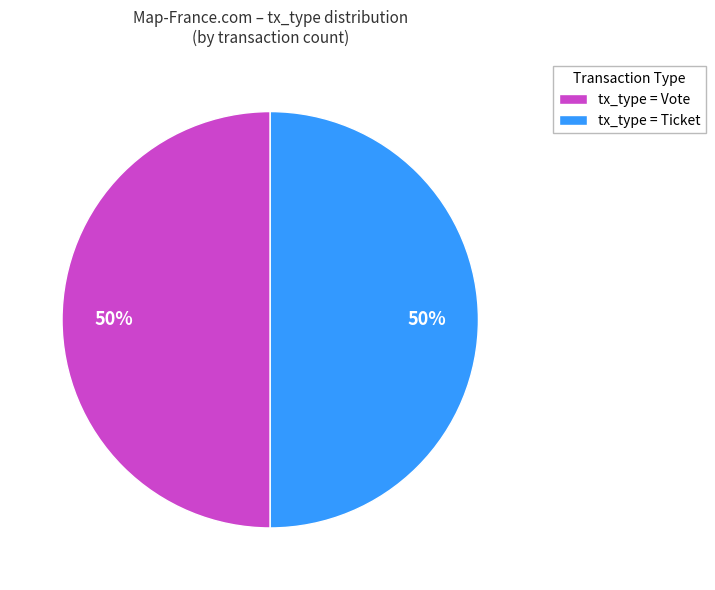

Count the number of slices in the pie.

2